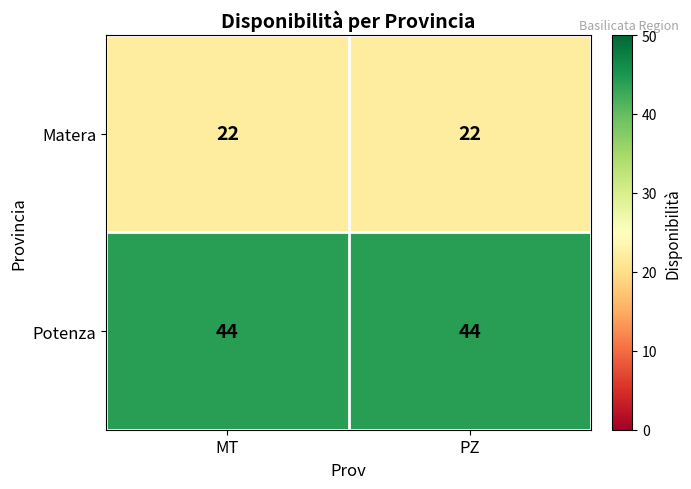

Reading right to left, transcribe all the data shown in this chart.

Matera: PZ=22	MT=22
Potenza: PZ=44	MT=44